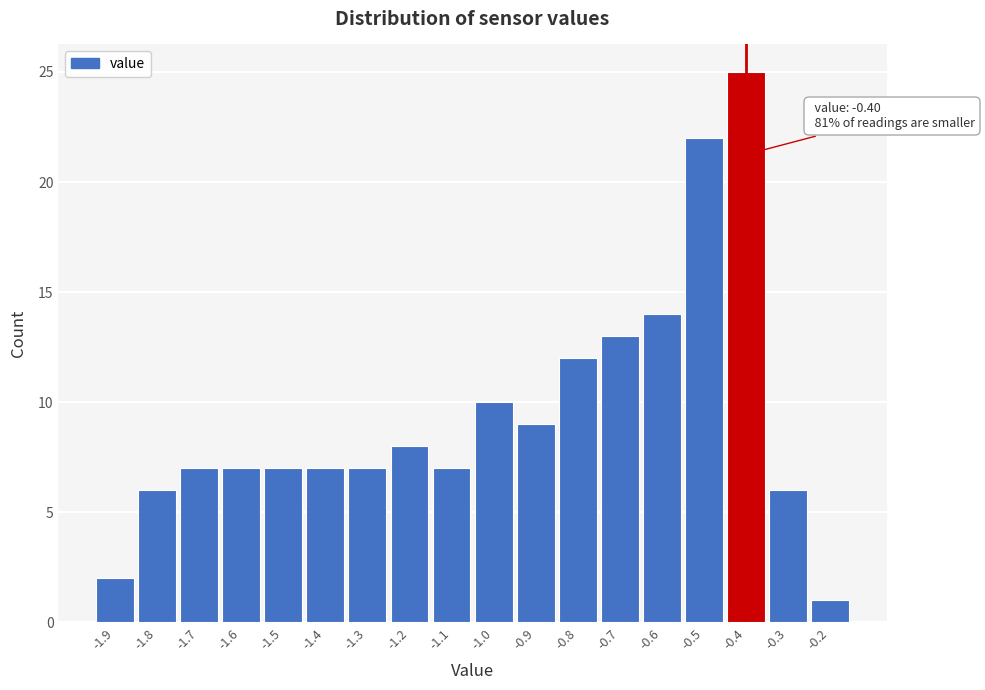

Which range on the x-axis has the tallest bar?

-0.45 to -0.35